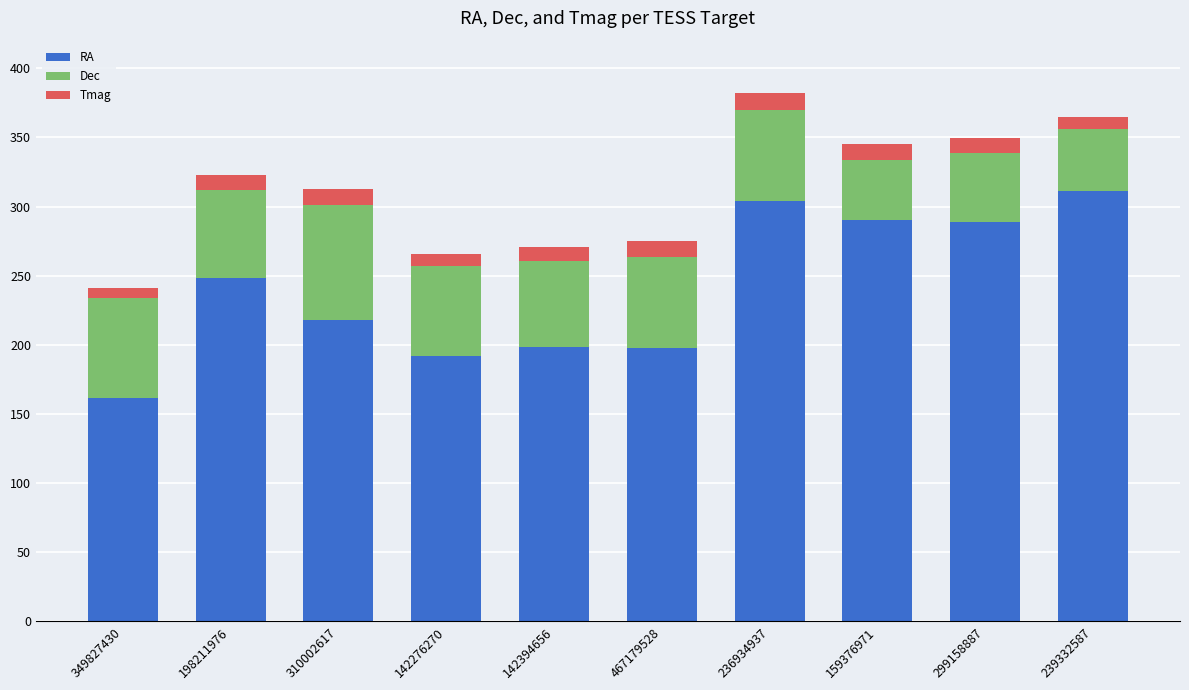

What is the approximate value of RA at 239332587?

311.3